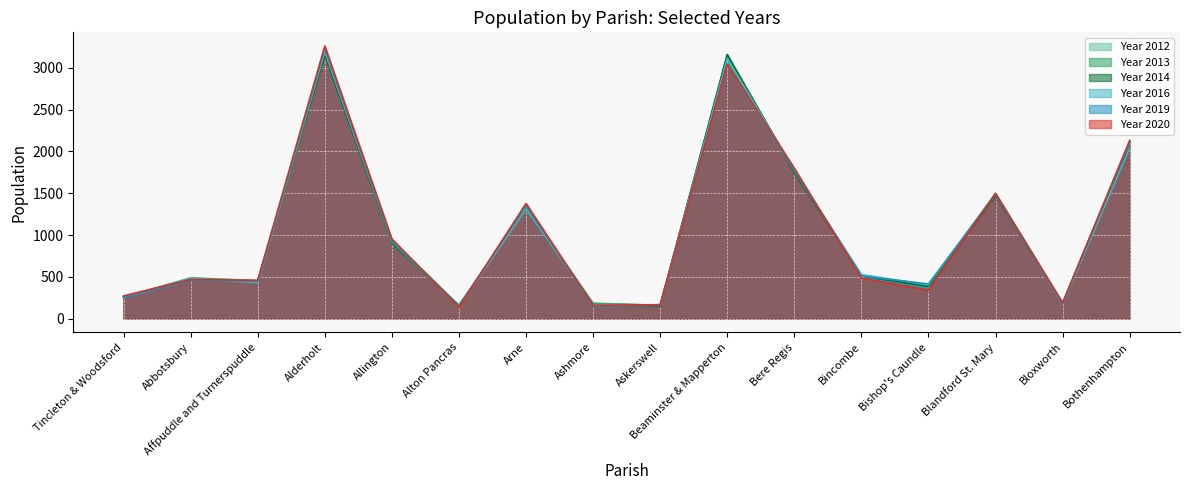

What is the label of the 7th point from the left?

Arne